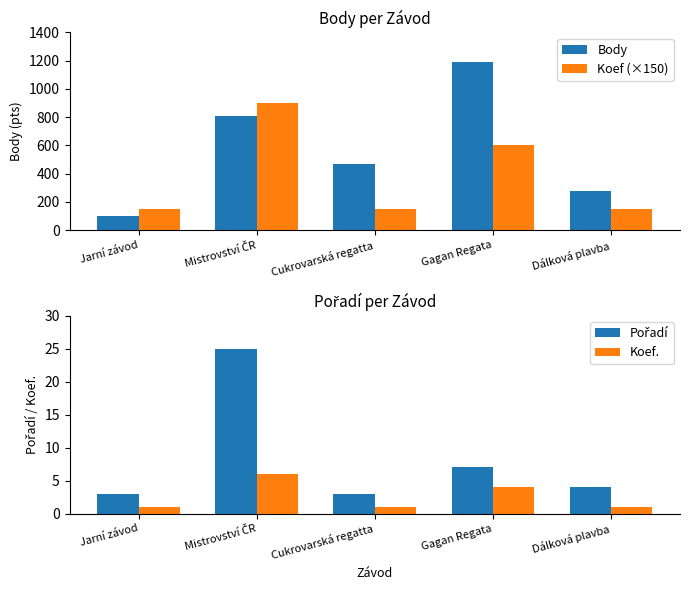

What is the total value across all series at Mistrovství ČR?

1738